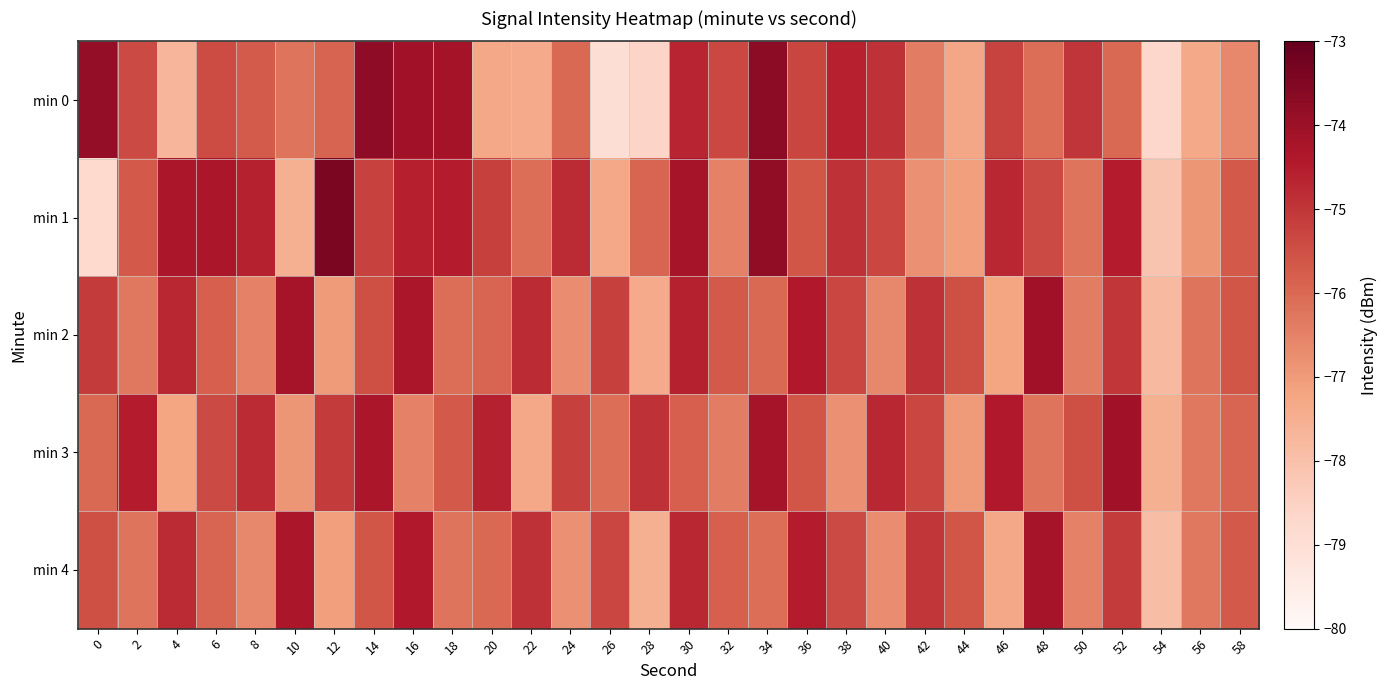

Reading left to right, list all the values displayed in this chart.

min 0: 0=-73.8	2=-75.4	4=-77.7	6=-75.4	8=-75.7	10=-76.2	12=-75.9	14=-73.8	16=-74.1	18=-74.2	20=-77.3	22=-77.4	24=-76.0	26=-79.0	28=-78.6	30=-74.7	32=-75.3	34=-73.7	36=-75.3	38=-74.6	40=-74.9	42=-76.4	44=-77.3	46=-75.2	48=-76.1	50=-75.0	52=-76.0	54=-78.7	56=-77.3	58=-76.6
min 1: 0=-78.8	2=-75.7	4=-74.3	6=-74.3	8=-74.6	10=-77.5	12=-73.4	14=-75.2	16=-74.6	18=-74.5	20=-75.2	22=-76.1	24=-74.8	26=-77.3	28=-75.9	30=-74.2	32=-76.5	34=-73.8	36=-75.6	38=-74.9	40=-75.3	42=-76.8	44=-77.1	46=-74.7	48=-75.4	50=-76.2	52=-74.5	54=-78.1	56=-76.9	58=-75.7
min 2: 0=-75.1	2=-76.3	4=-74.7	6=-75.8	8=-76.5	10=-74.2	12=-77.0	14=-75.5	16=-74.3	18=-76.1	20=-75.9	22=-74.8	24=-76.7	26=-75.2	28=-77.4	30=-74.6	32=-75.7	34=-76.0	36=-74.4	38=-75.3	40=-76.6	42=-74.9	44=-75.5	46=-77.2	48=-74.1	50=-76.4	52=-75.0	54=-77.8	56=-76.2	58=-75.6
min 3: 0=-76.0	2=-74.5	4=-77.2	6=-75.4	8=-74.8	10=-76.9	12=-75.1	14=-74.3	16=-76.5	18=-75.7	20=-74.6	22=-77.3	24=-75.2	26=-76.1	28=-74.9	30=-75.8	32=-76.4	34=-74.2	36=-75.6	38=-76.8	40=-74.7	42=-75.3	44=-77.0	46=-74.4	48=-76.2	50=-75.5	52=-74.1	54=-77.5	56=-76.3	58=-75.9
min 4: 0=-75.5	2=-76.2	4=-74.8	6=-75.9	8=-76.6	10=-74.3	12=-77.1	14=-75.6	16=-74.4	18=-76.2	20=-76.0	22=-74.9	24=-76.8	26=-75.3	28=-77.5	30=-74.7	32=-75.8	34=-76.1	36=-74.5	38=-75.4	40=-76.7	42=-75.0	44=-75.6	46=-77.3	48=-74.2	50=-76.5	52=-75.1	54=-77.9	56=-76.3	58=-75.7